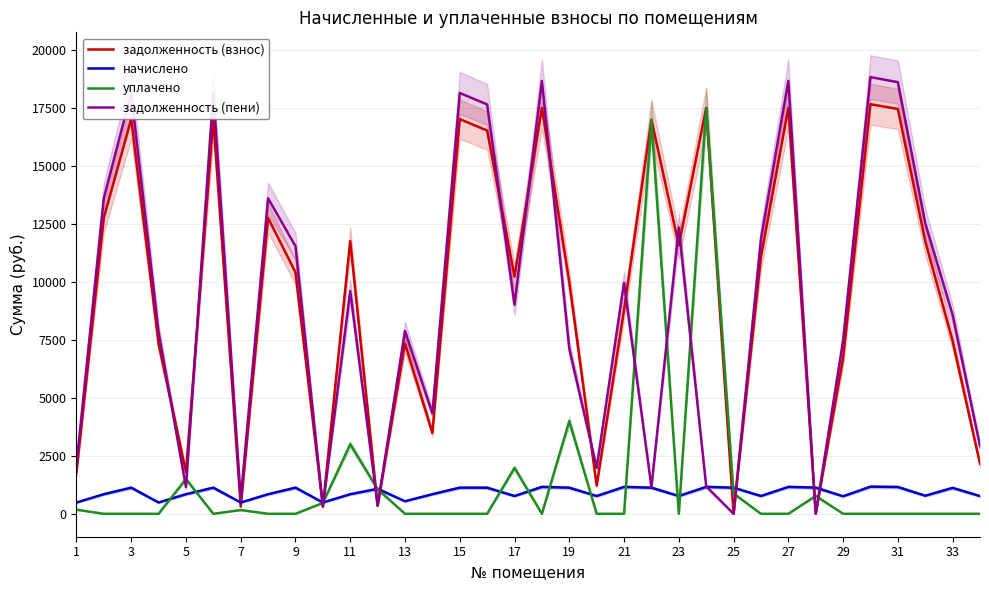

Does the chart display data point markers on the line(s)?

No